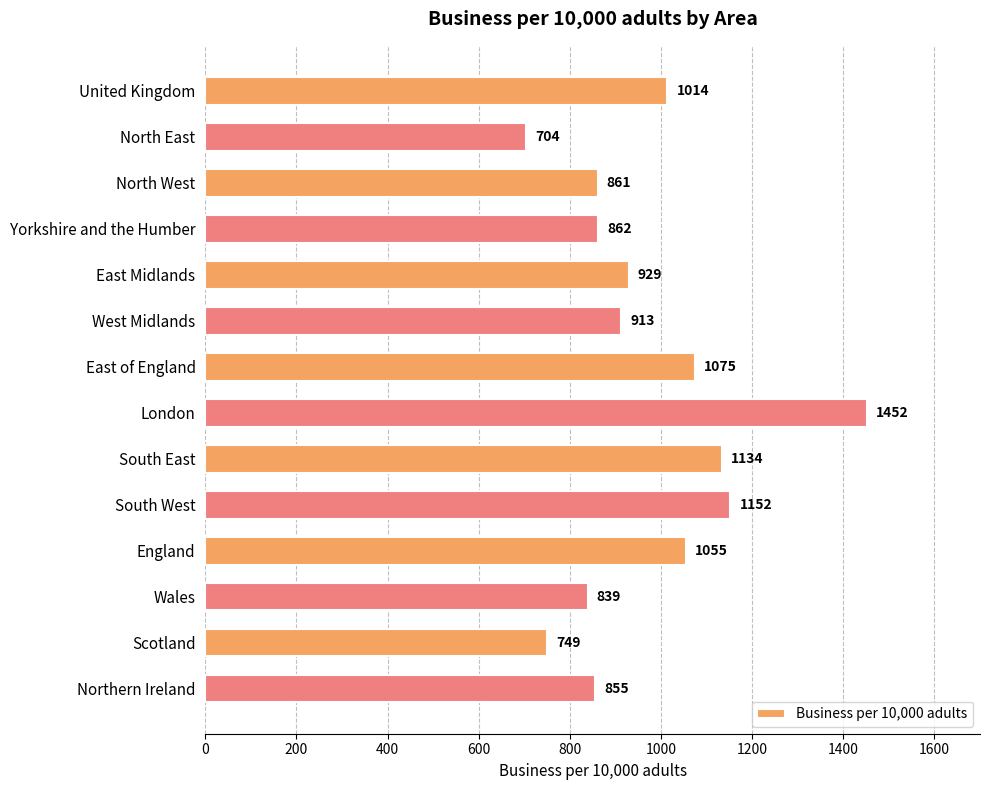

Does the chart contain stacked bars?

No